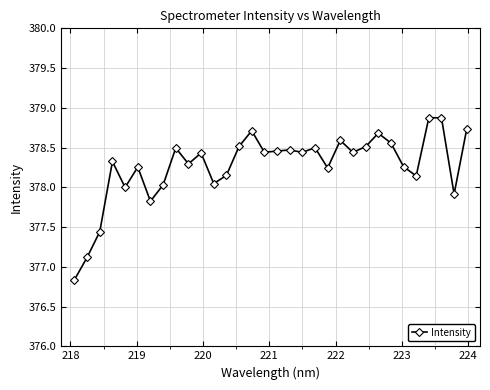

What is the difference between the maximum and minimum values?

2.0